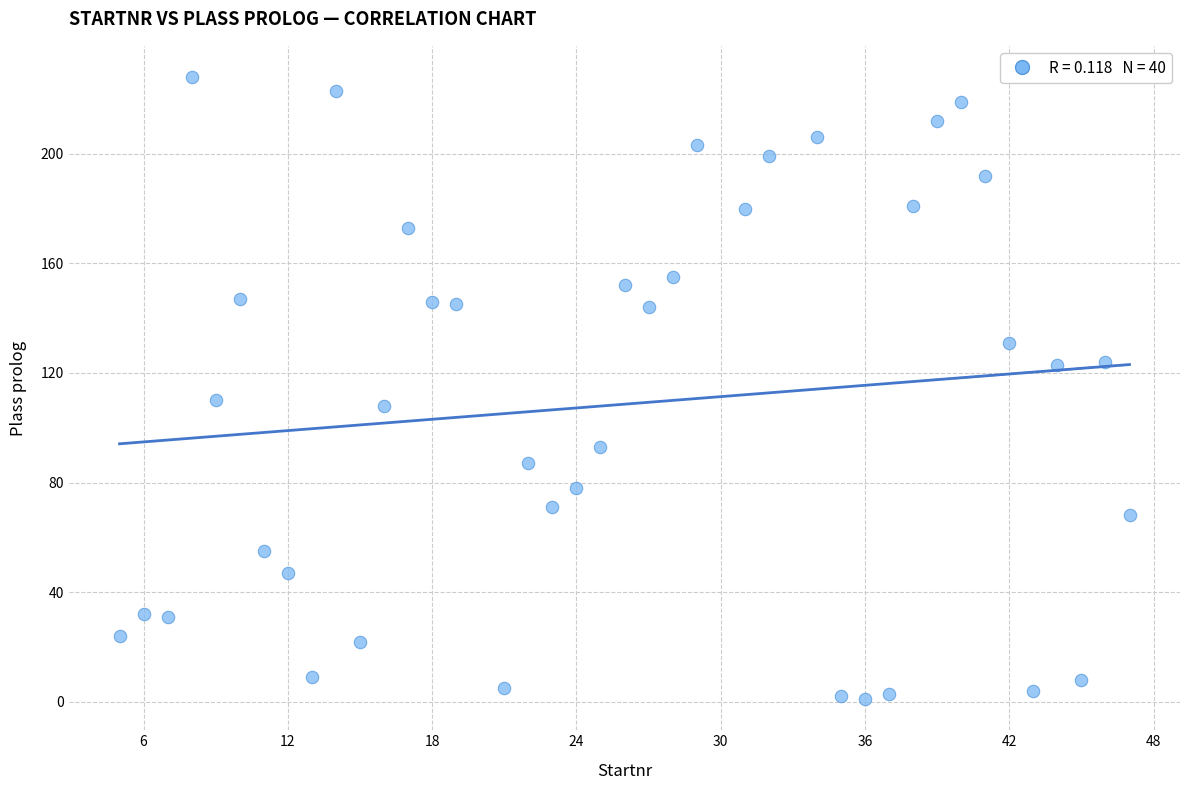

What is the range of Y values (max minus min)?

227